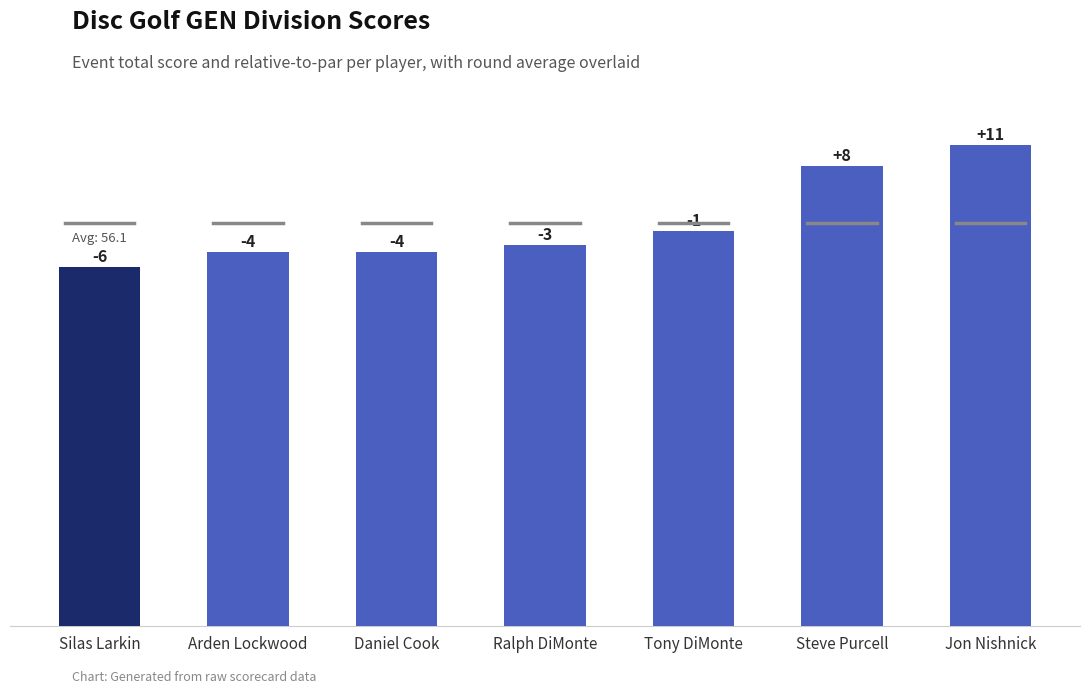

Does the chart contain any negative values?

No